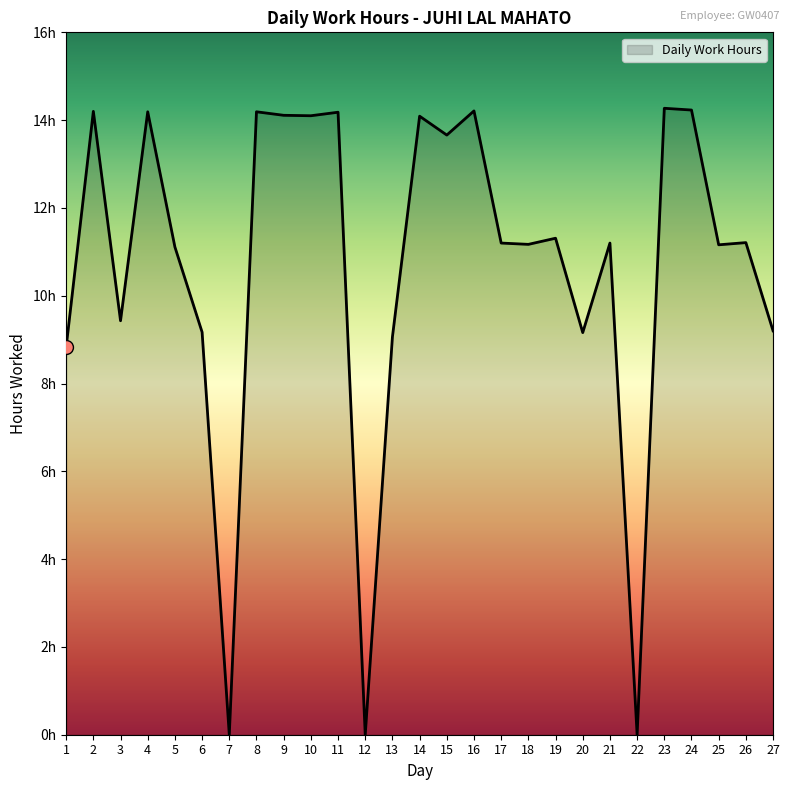

What is the change in value from 15 to 17?

-2.5